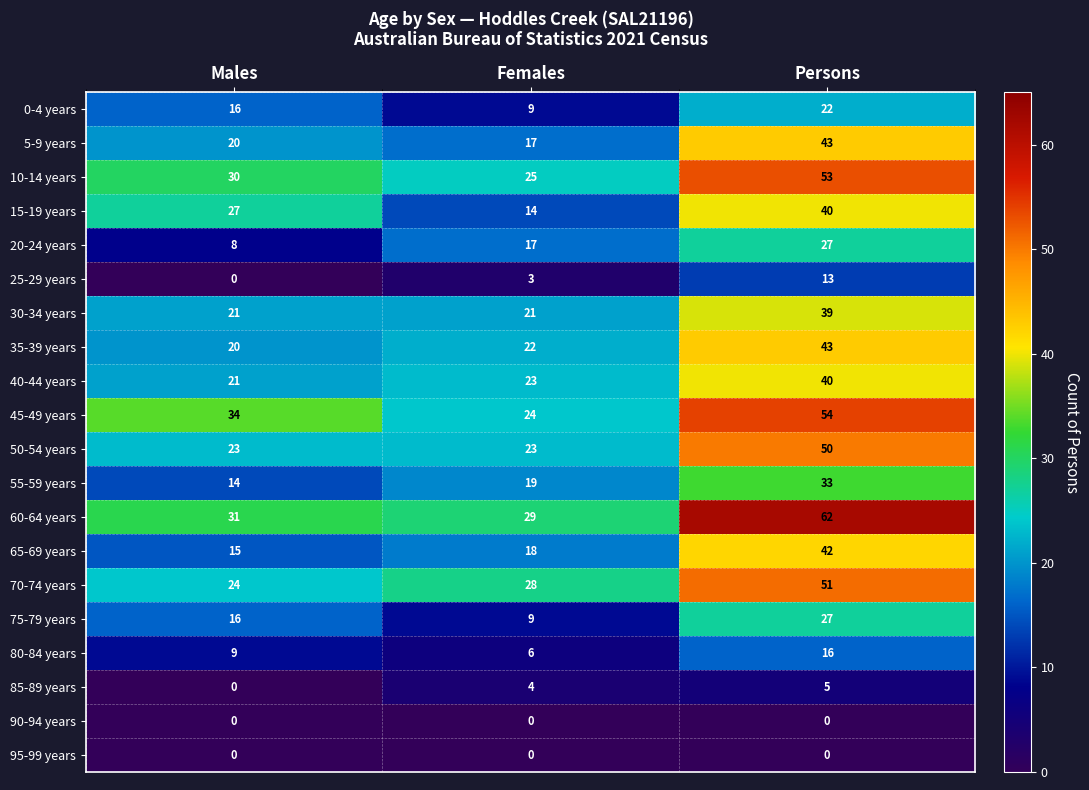

What is the total value across all series at Persons?

660